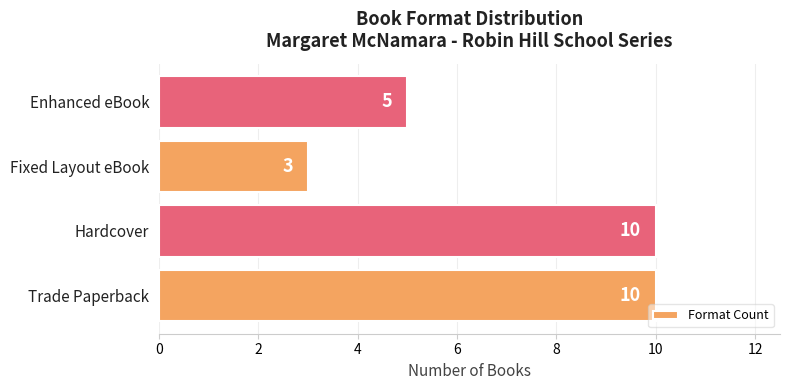

What is the difference between the maximum and minimum values?

7